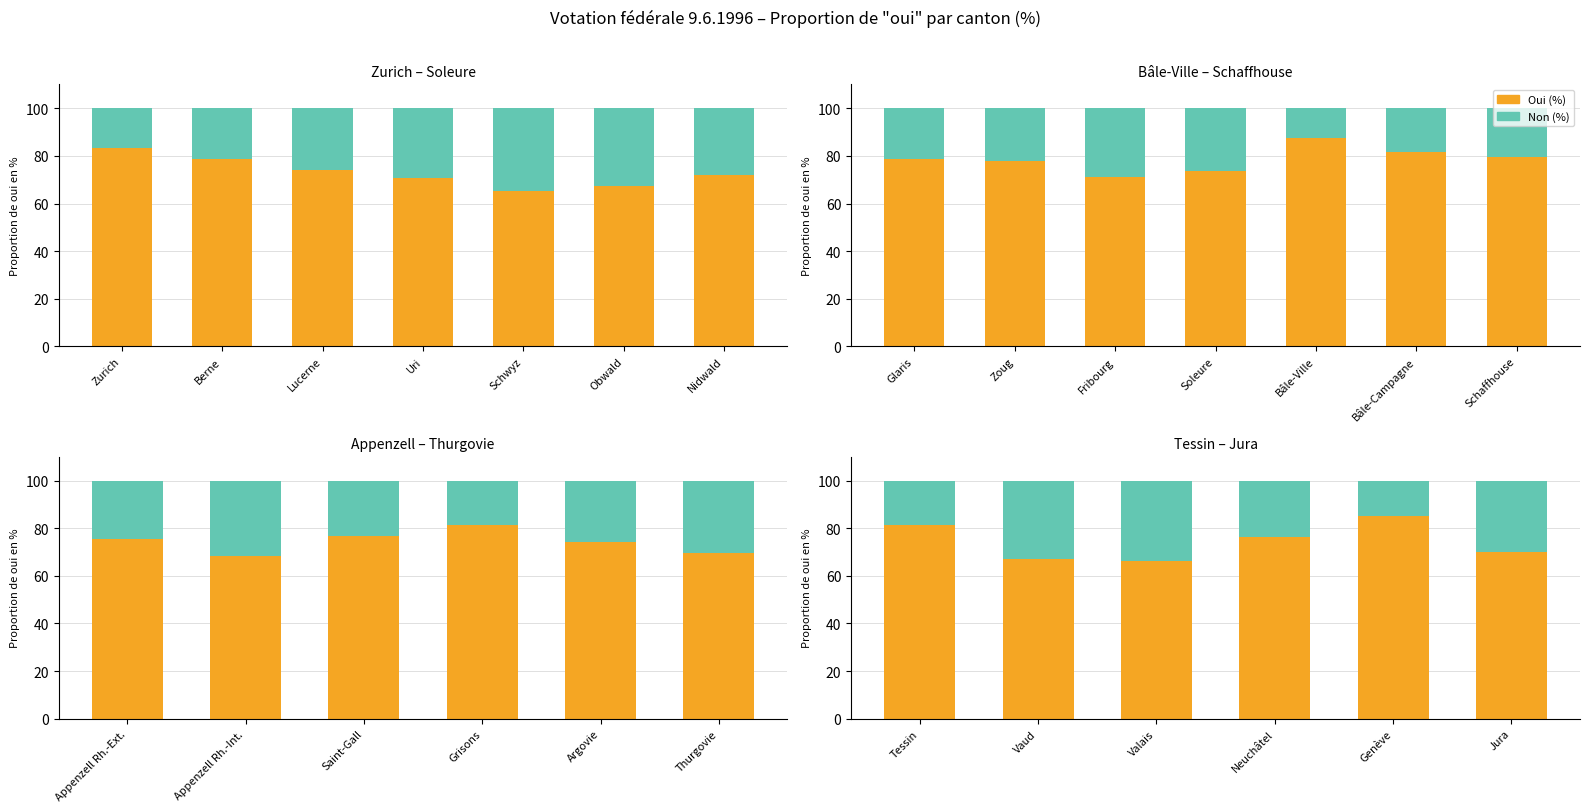

At which category does the chart reach its minimum across all series?

Genève